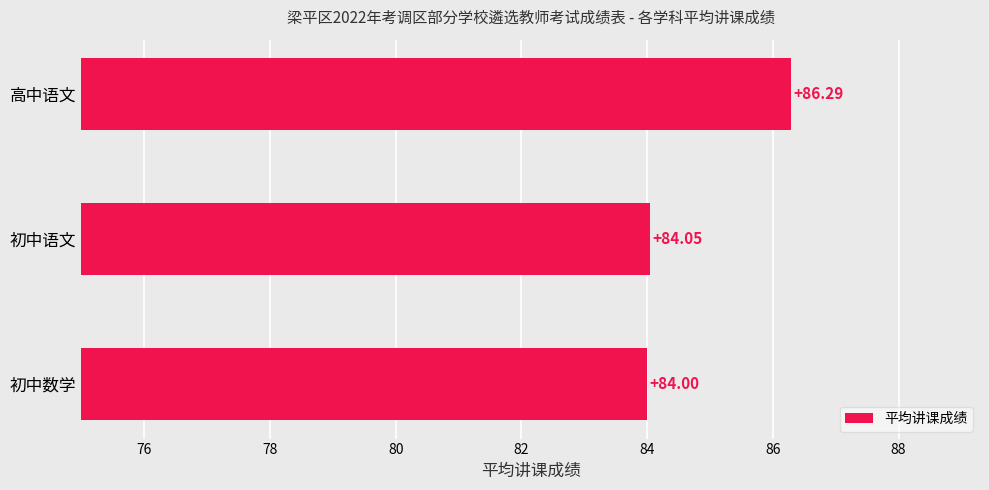

Approximately how many times larger is the value at 初中数学 compared to 初中语文?

1.0